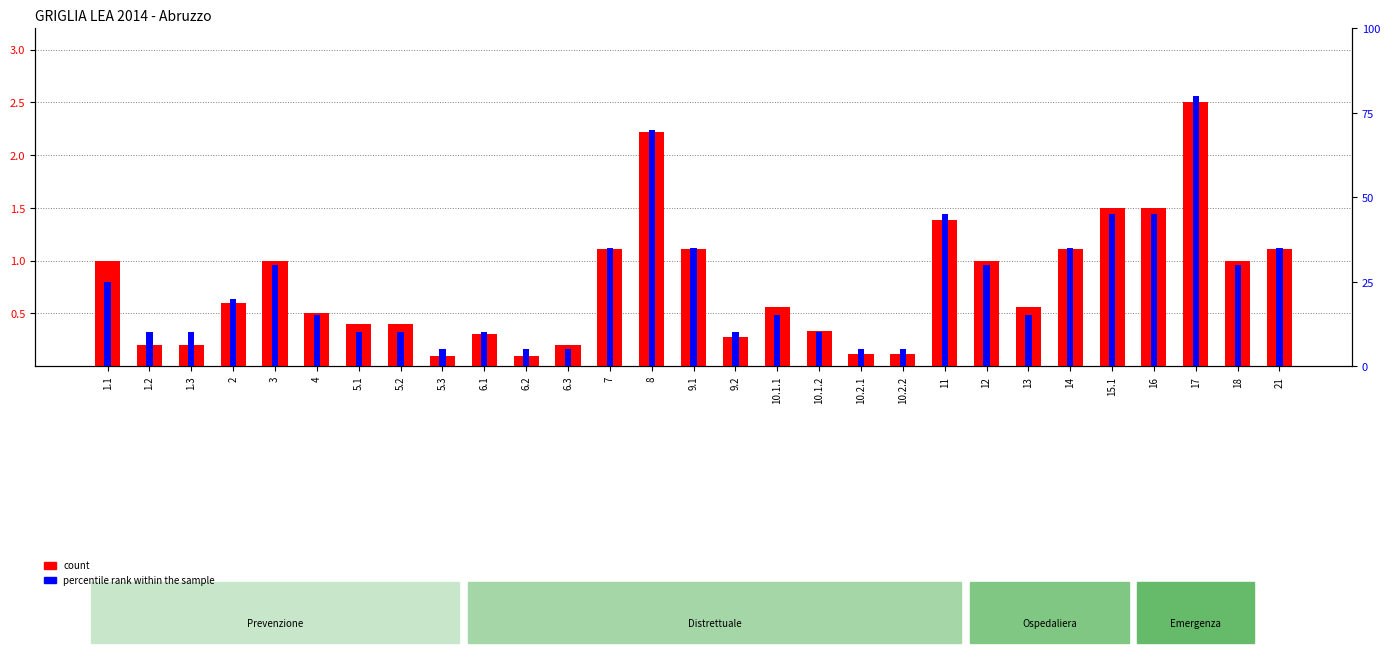

What position from the right is 1.3?

27